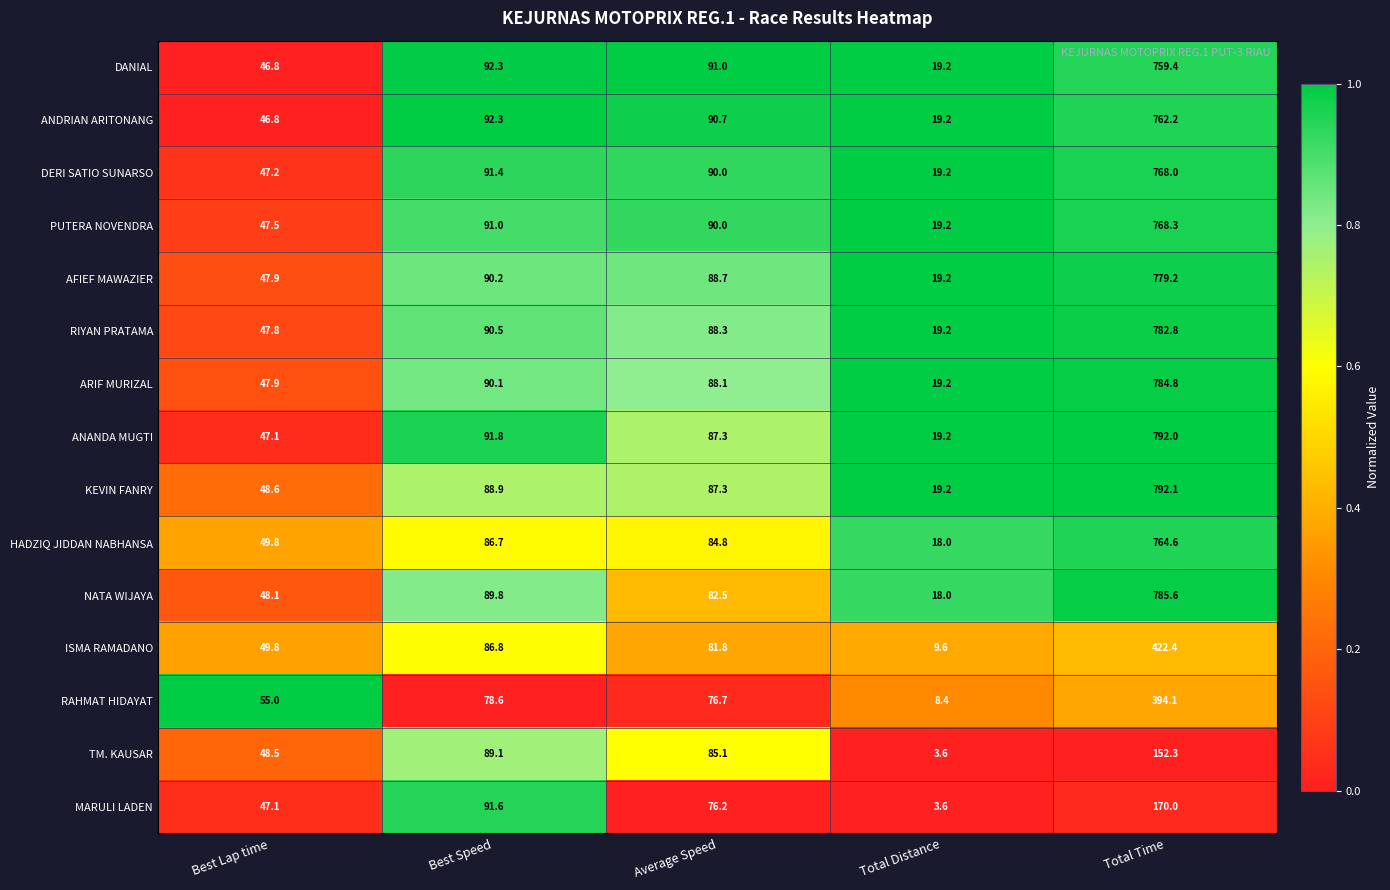

List the series in order of their peak value, lowest first.

TM. KAUSAR, MARULI LADEN, RAHMAT HIDAYAT, ISMA RAMADANO, DANIAL, ANDRIAN ARITONANG, HADZIQ JIDDAN NABHANSA, DERI SATIO SUNARSO, PUTERA NOVENDRA, AFIEF MAWAZIER, RIYAN PRATAMA, ARIF MURIZAL, NATA WIJAYA, ANANDA MUGTI, KEVIN FANRY